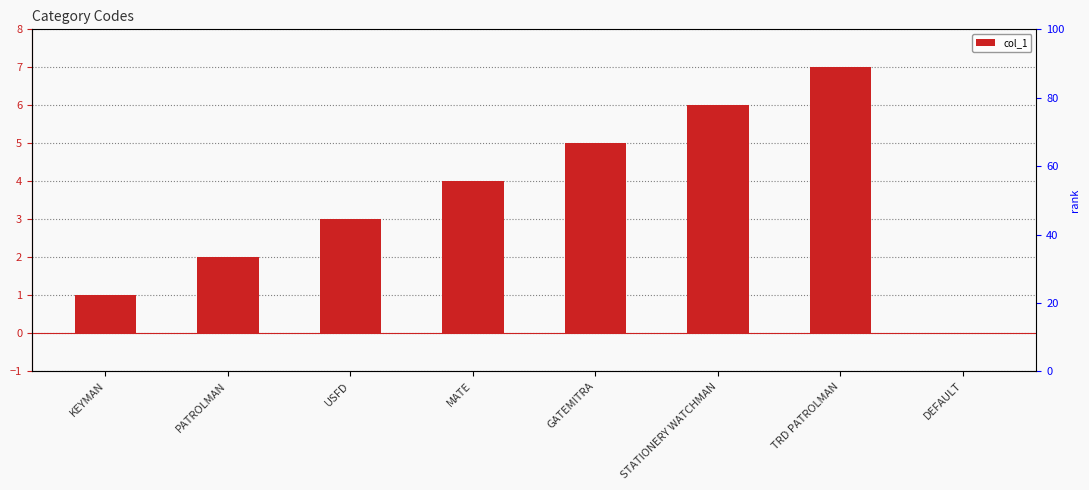

Approximately how many times larger is the value at USFD compared to PATROLMAN?

1.5